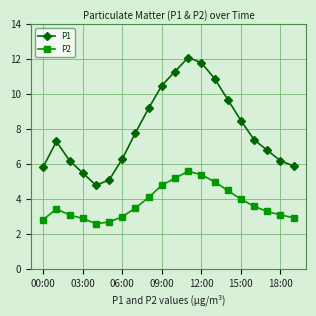

True or false: P1 has more than 1 interior local peaks.

True